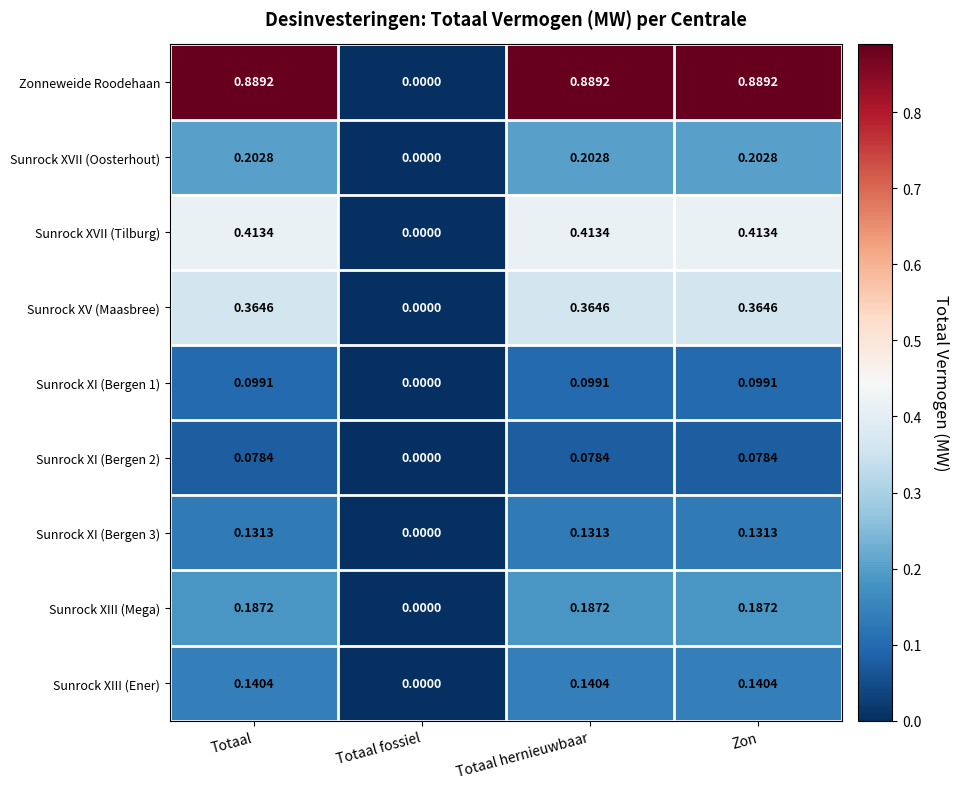

Which series has the widest spread of values?

Zonneweide Roodehaan